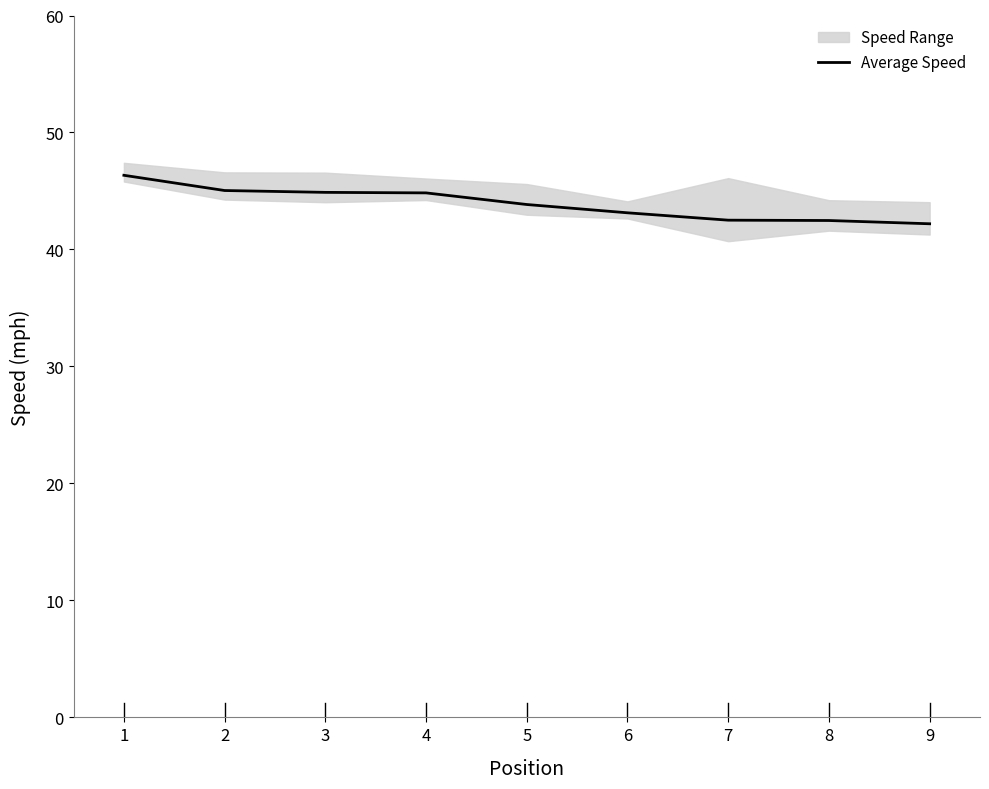

True or false: there are more than 1 points higher than both neighbors.

False